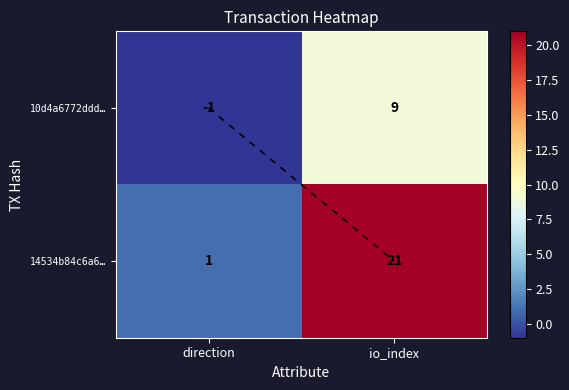

Which series has the largest total across all categories?

14534b84c6a6…